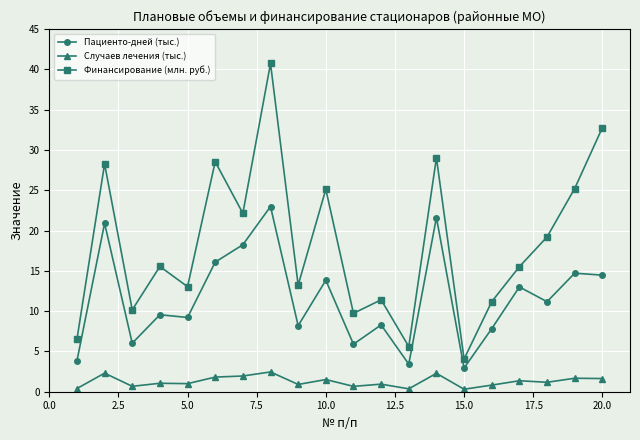

How many interior local valleys does the Финансирование (млн. руб.) series have?

7